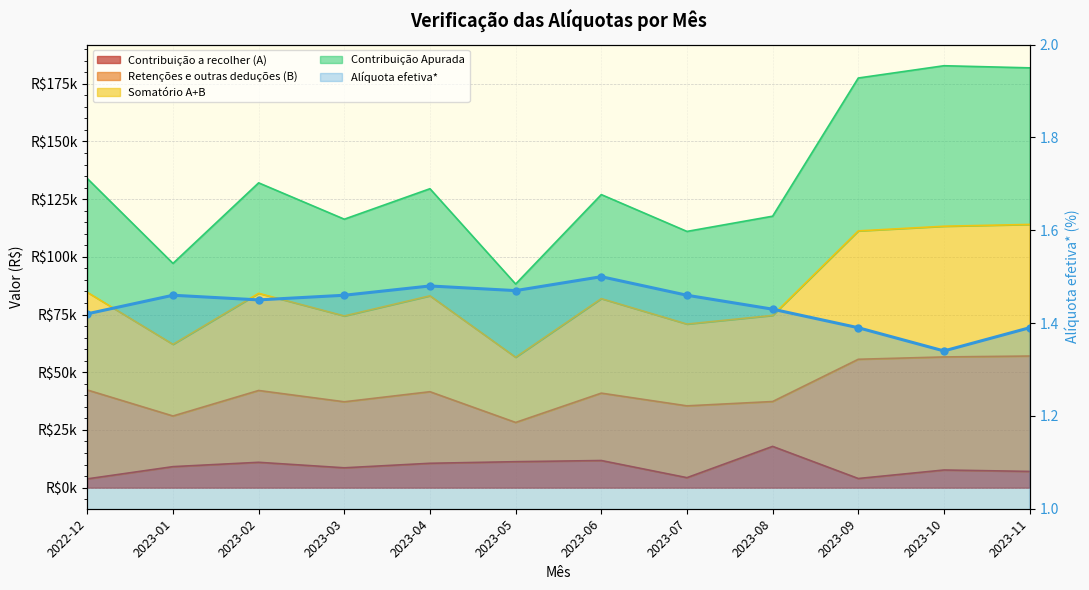

The chart shows a value of 0.9 at 2023-06. True or false?

False